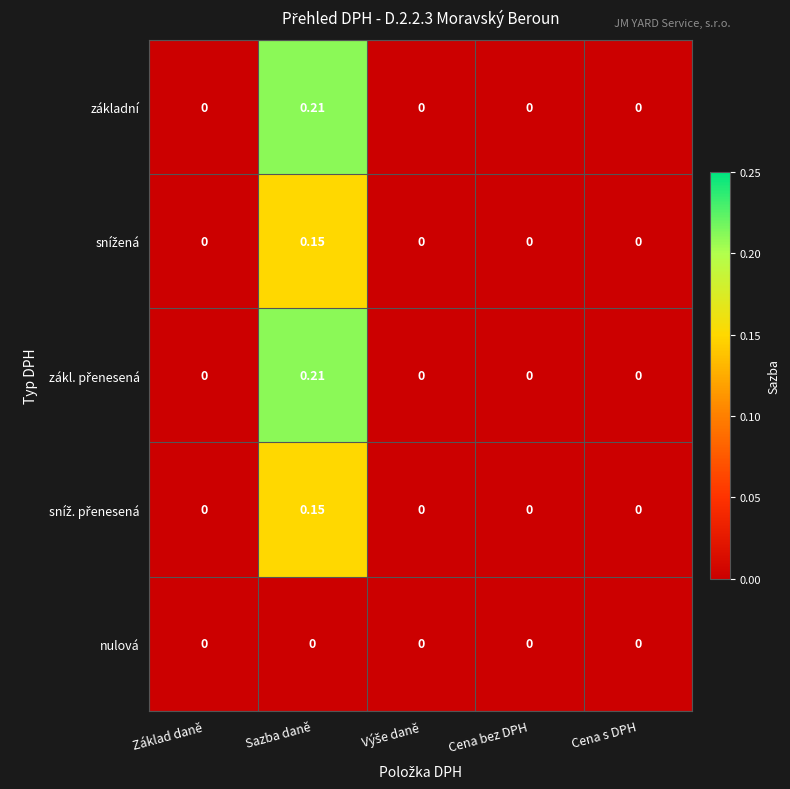

How many distinct data groups are displayed?

5